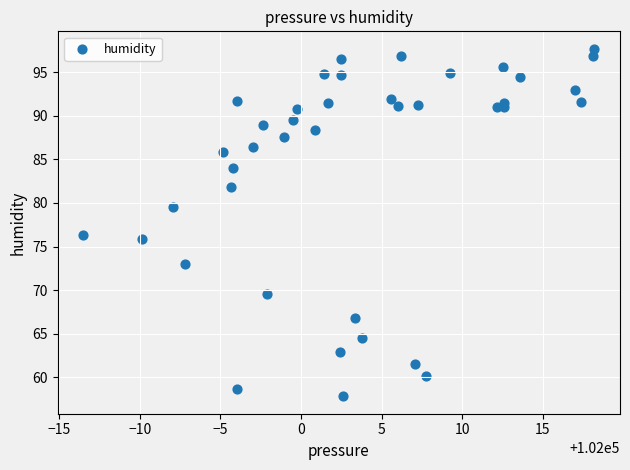

What Y value in the scatter plot is closest to 77?

76.3